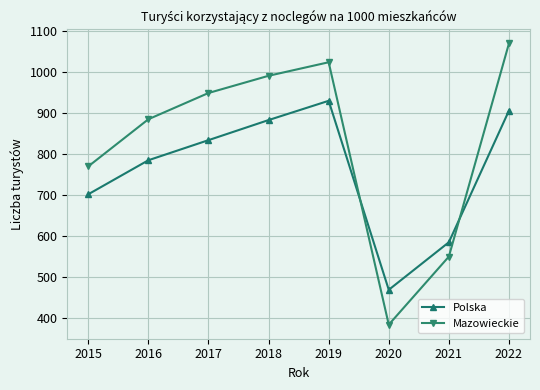

The value of Mazowieckie at 2021 is 549. True or false?

True